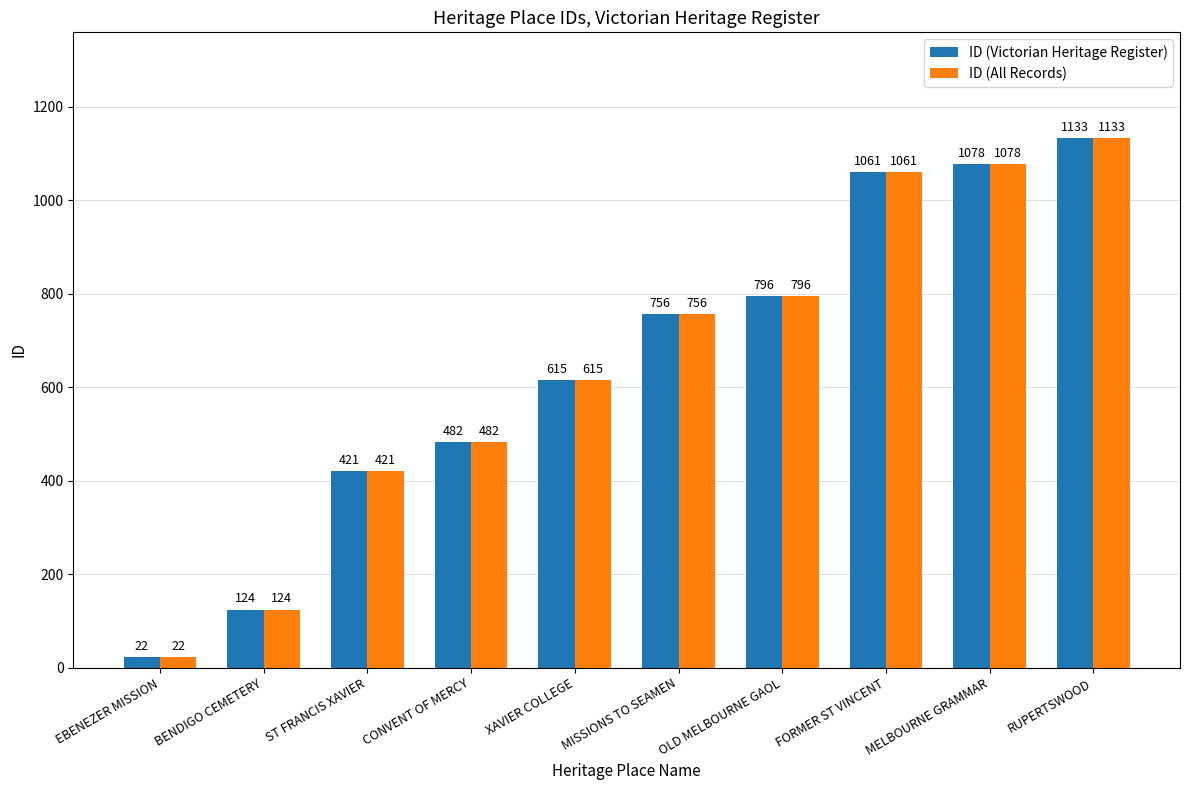

Is it true that ID (All Records) equals 421 at ST FRANCIS XAVIER?

True